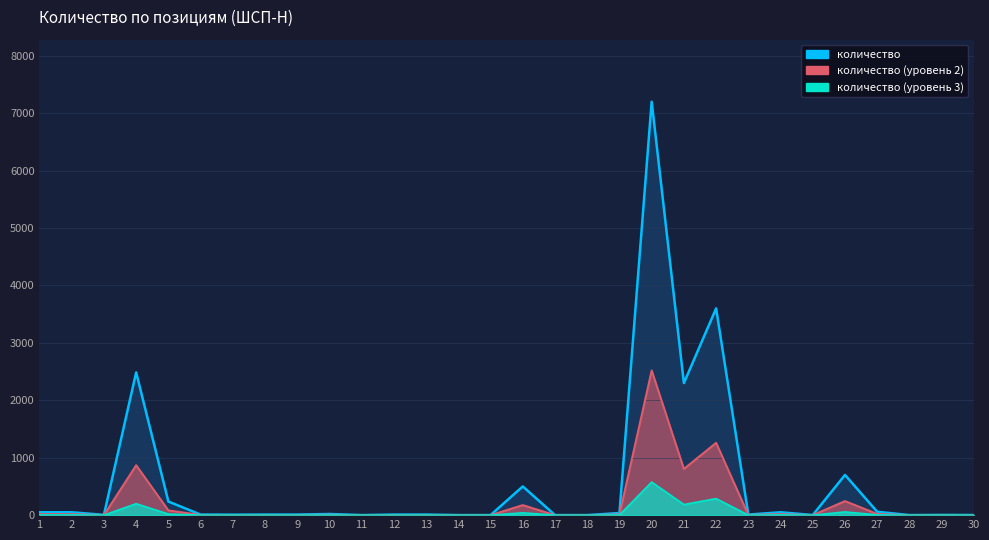

Reading left to right, list all the values displayed in this chart.

количество (line): 50.0	50.0	5.0	2485.0	237.0	10.0	8.0	10.0	10.0	20.0	1.0	10.0	10.0	1.0	1.0	500.0	1.0	1.0	36.7	7200.0	2300.0	3600.0	10.0	50.0	2.0	700.0	59.0	1.0	4.0	2.0
количество (mid line): 17.5	17.5	1.8	869.8	82.9	3.5	2.8	3.5	3.5	7.0	0.3	3.5	3.5	0.3	0.3	175.0	0.3	0.3	12.8	2520.0	805.0	1260.0	3.5	17.5	0.7	245.0	20.6	0.3	1.4	0.7
количество (base line): 4.0	4.0	0.4	198.8	19.0	0.8	0.6	0.8	0.8	1.6	0.1	0.8	0.8	0.1	0.1	40.0	0.1	0.1	2.9	576.0	184.0	288.0	0.8	4.0	0.2	56.0	4.7	0.1	0.3	0.2